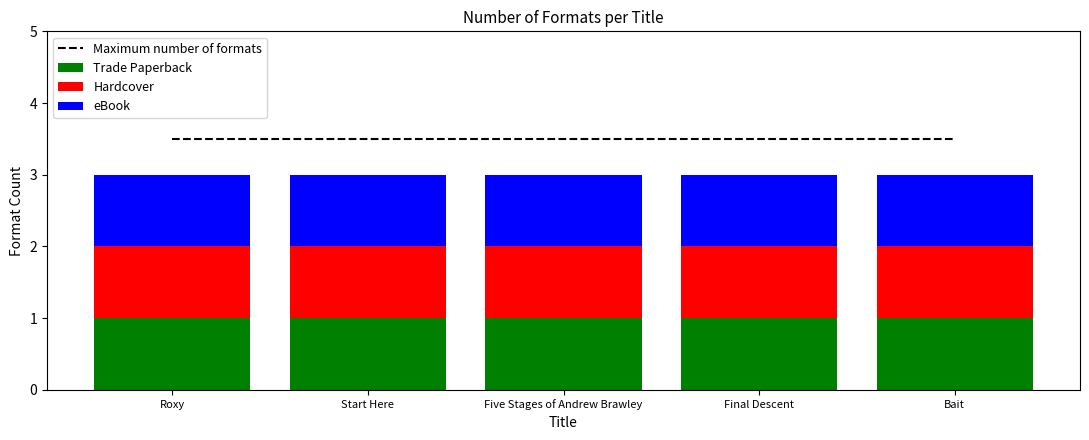

Rank the series by their maximum value, from lowest to highest.

Trade Paperback, Hardcover, eBook, Maximum number of formats